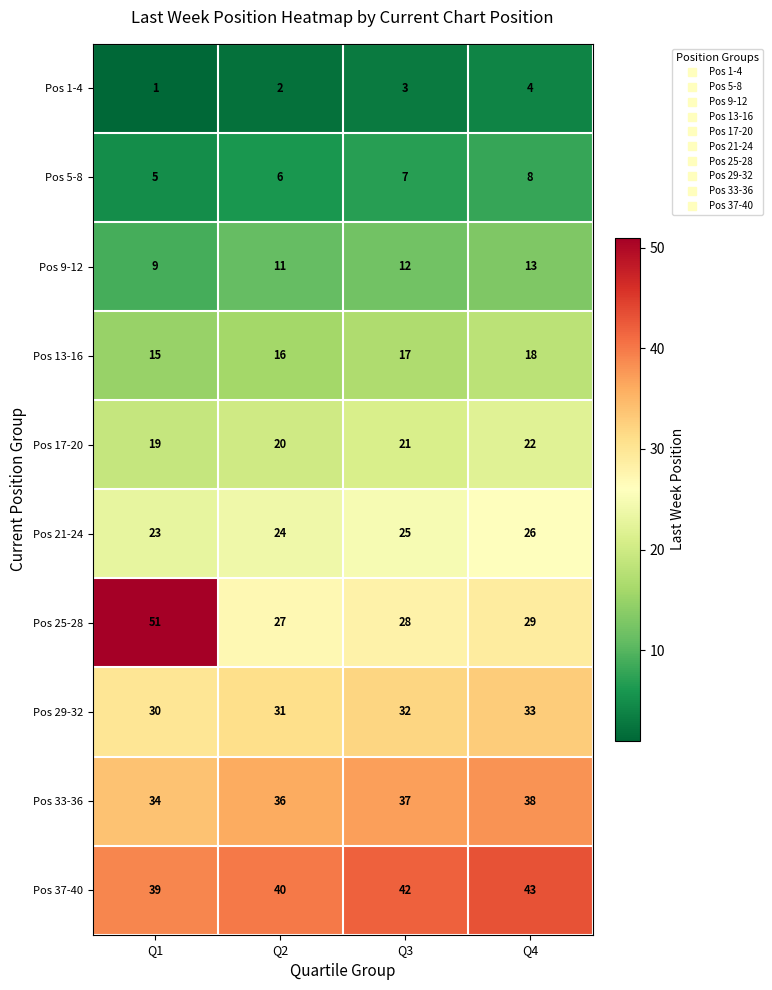

At which category does the chart reach its minimum across all series?

Q1